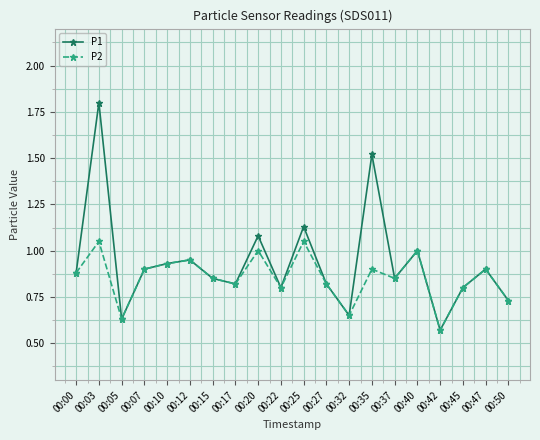

Rank the series by their average value, from highest to lowest.

P1, P2